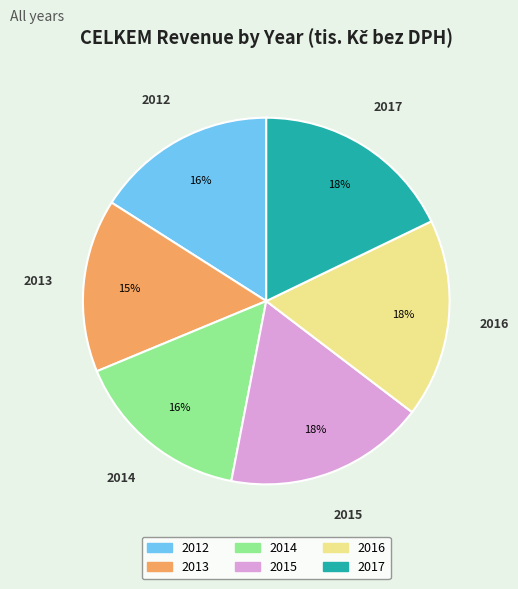

Combined, do 2014 and 2012 account for over 50%?

No